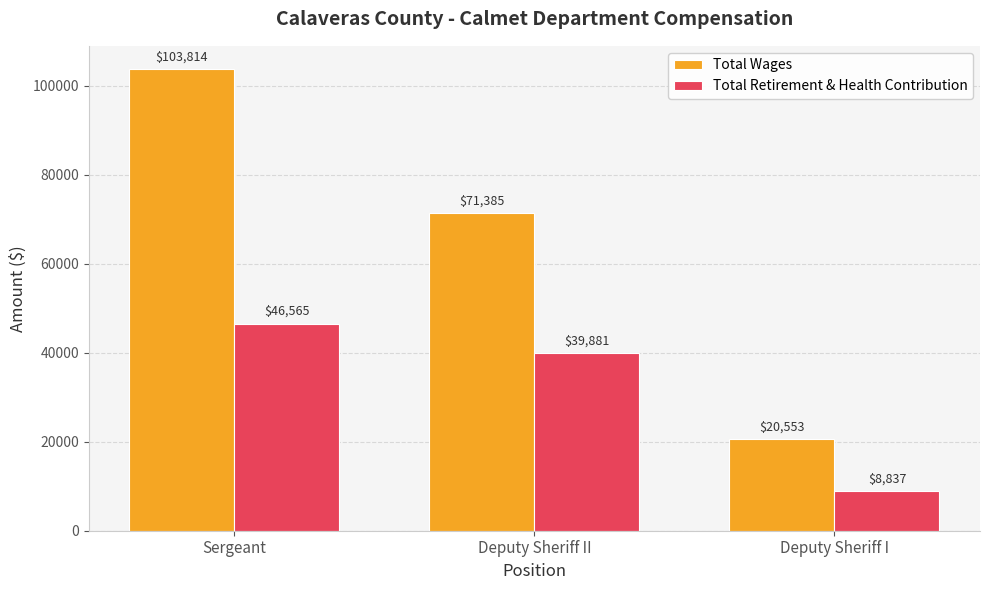

What is the approximate value of Total Wages at Deputy Sheriff II, to the nearest 50?

71400